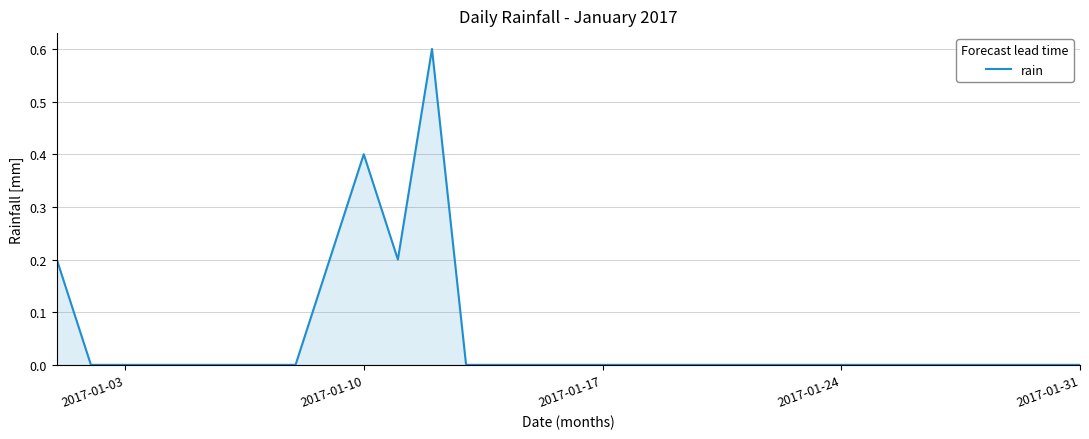

What is the difference between the maximum and minimum values?

0.6